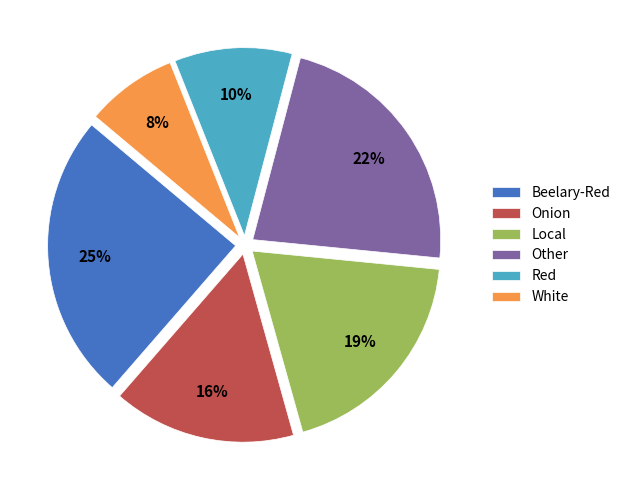

To the nearest percent, what is the difference between the largest and smallest slice percentages?

17%